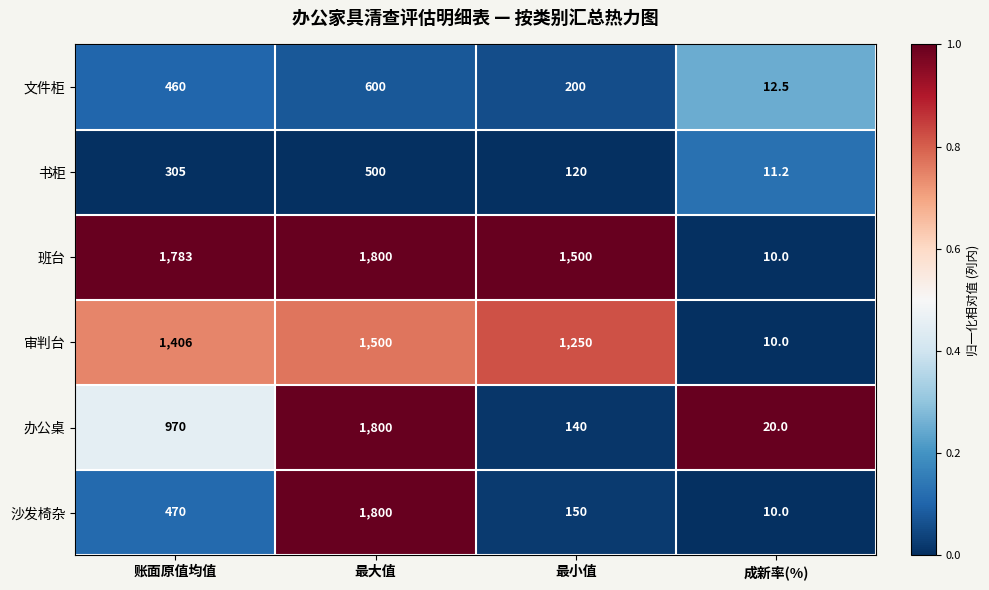

The 文件柜 series shows 822.6 at 最大值. True or false?

False